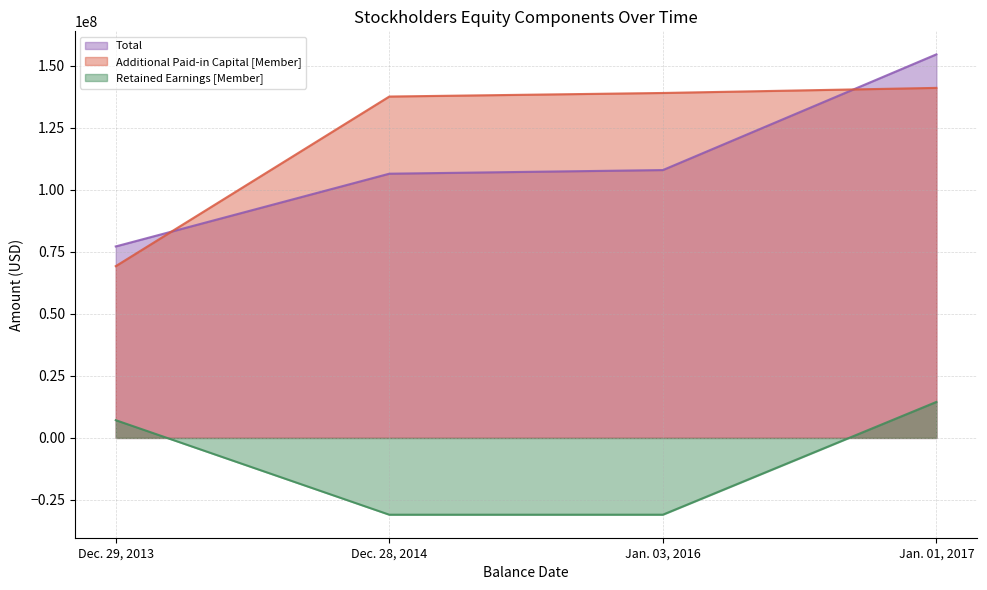

Reading left to right, transcribe all the data shown in this chart.

Total: Dec. 29, 2013=77204000	Dec. 28, 2014=106535000	Jan. 03, 2016=107999000	Jan. 01, 2017=154656000
Additional Paid-in Capital [Member]: Dec. 29, 2013=69258000	Dec. 28, 2014=137647000	Jan. 03, 2016=139083000	Jan. 01, 2017=141133000
Retained Earnings [Member]: Dec. 29, 2013=7155000	Dec. 28, 2014=-30962000	Jan. 03, 2016=-30958000	Jan. 01, 2017=14514000